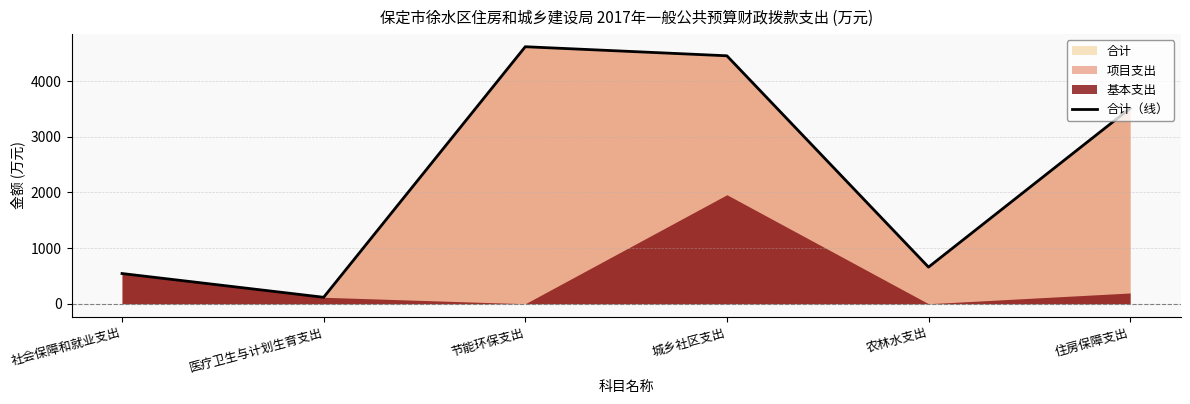

Where does the data first go above 3506?

节能环保支出